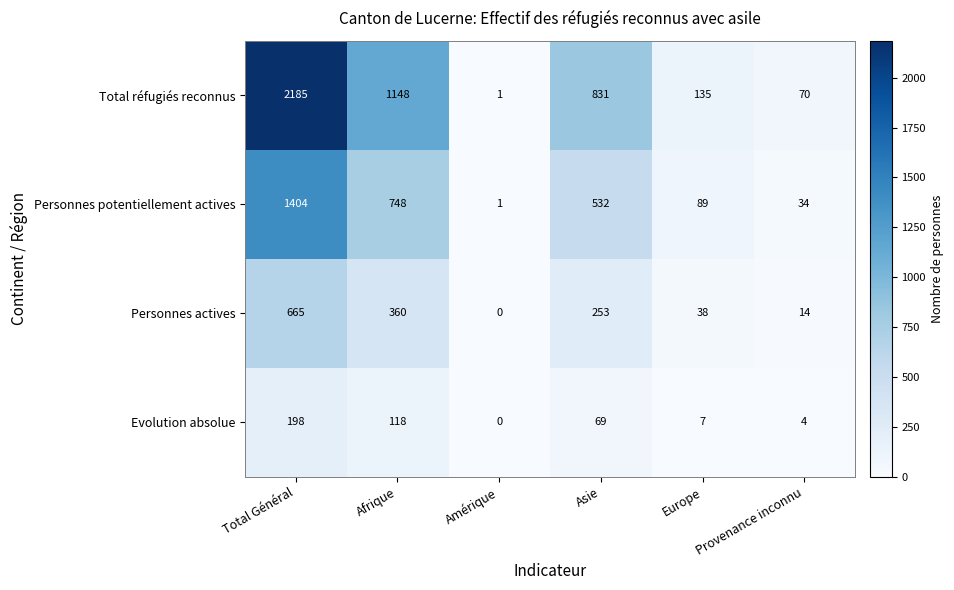

Between Asie and Provenance inconnu, which series saw the biggest shift?

Total réfugiés reconnus